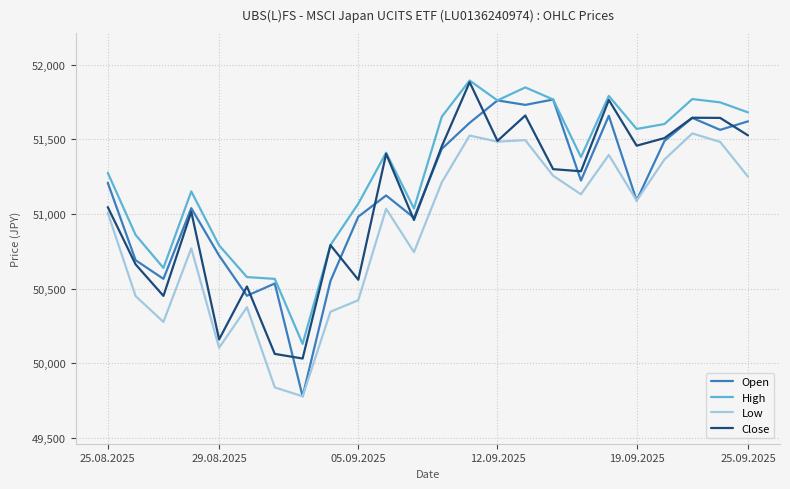

True or false: Open has more than 0 interior local peaks.

True